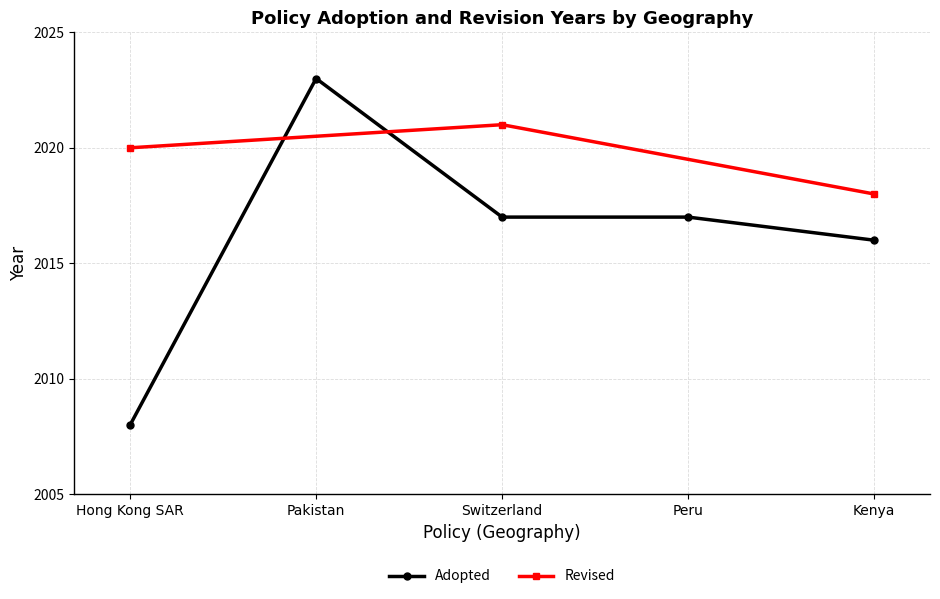

List the labels in order of value, largest first.

Pakistan, Switzerland, Peru, Kenya, Hong Kong SAR